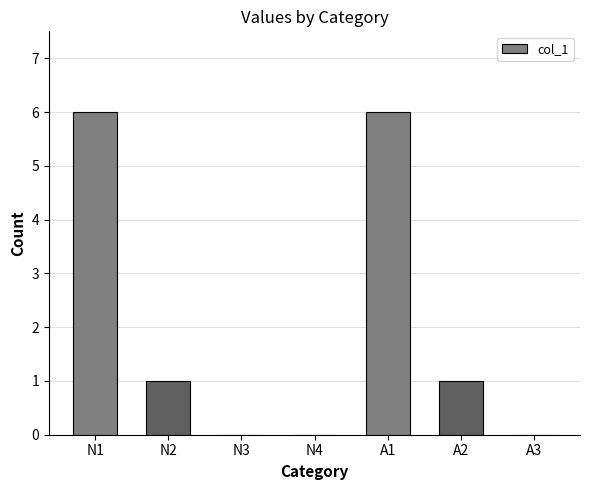

Is it true that the value at A2 is 2?

False